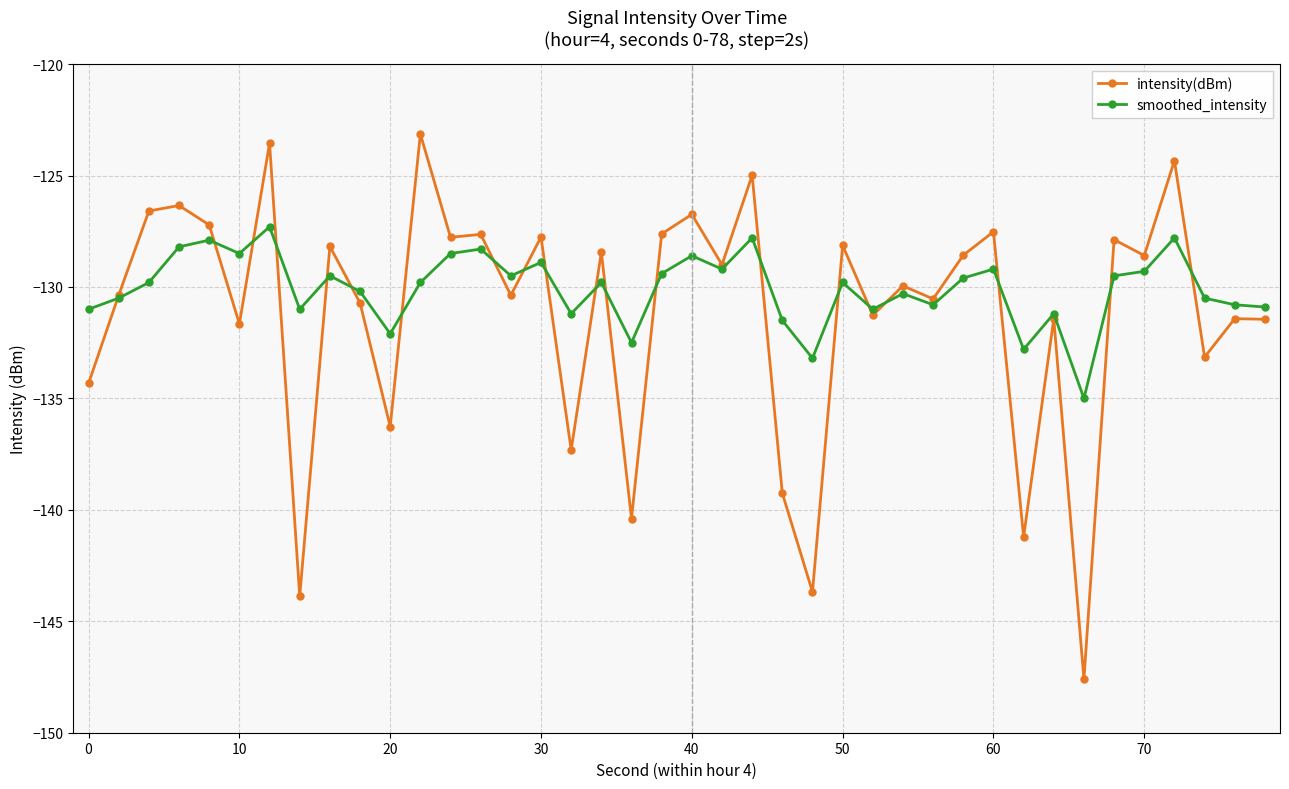

List the series in order of their peak value, highest first.

intensity(dBm), smoothed_intensity